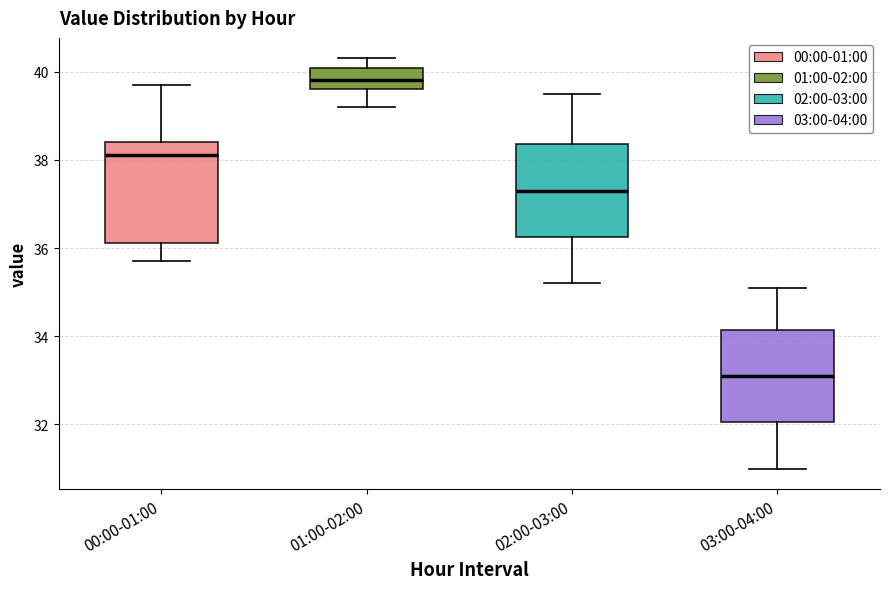

Reading left to right, transcribe this box plot: for each box, give where its median line is, the range the box spans, and where its two whiskers end, as read against the y-axis. The values are not printed on the chart, so give them approximately, as read against the axis.

00:00-01:00: median 38.2, box 36.2 to 38.4, whiskers 35.8 to 39.8
01:00-02:00: median 39.8, box 39.6 to 40.0, whiskers 39.2 to 40.4
02:00-03:00: median 37.4, box 36.2 to 38.4, whiskers 35.2 to 39.6
03:00-04:00: median 33.2, box 32.0 to 34.2, whiskers 31.0 to 35.2